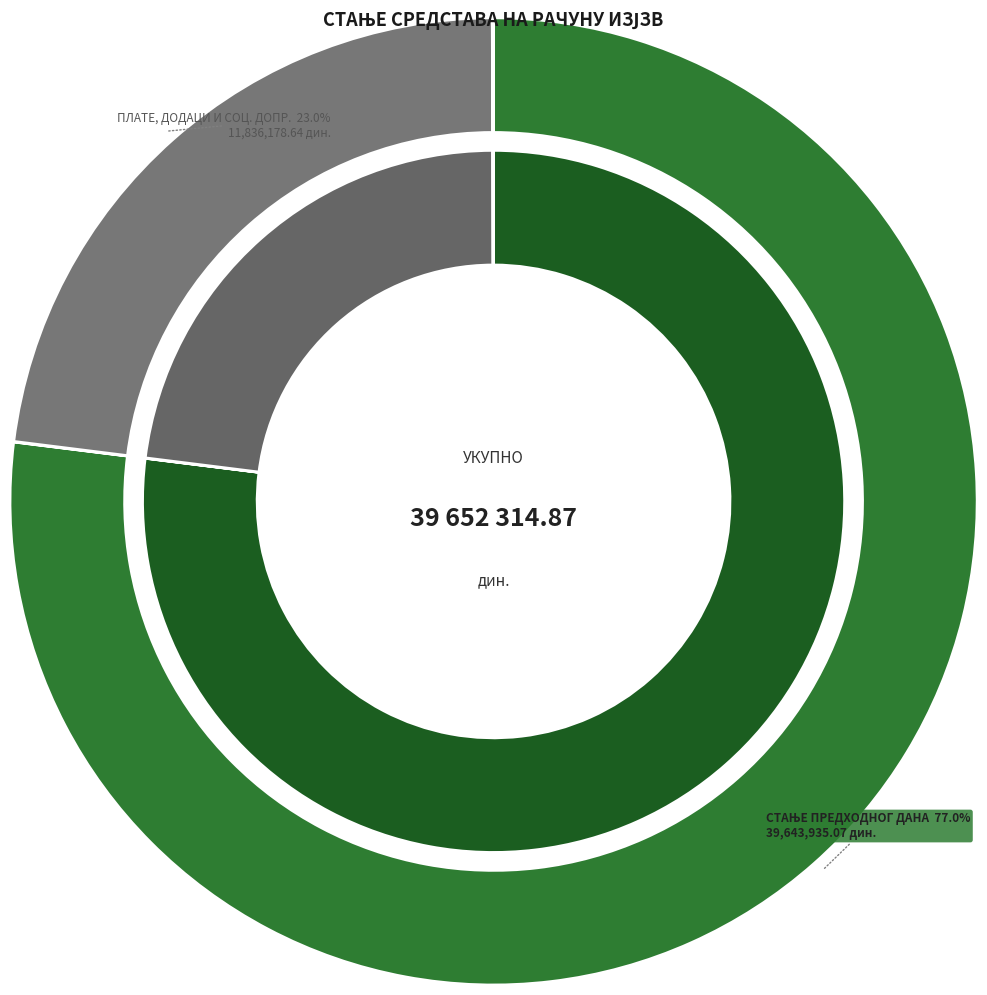

Combined, do АДМИНИСТРАТИВНИ МАТЕРИЈАЛ and СТАЊЕ ПРЕДХОДНОГ ДАНА account for over 50%?

Yes